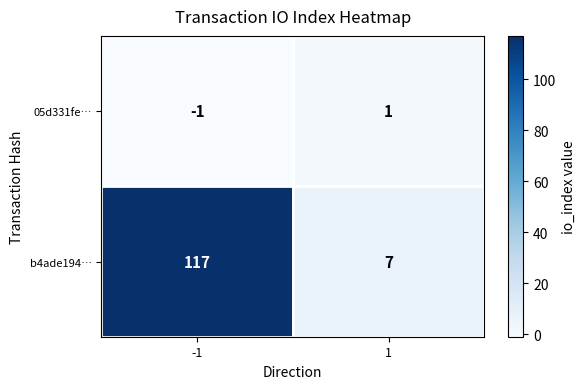

True or false: b4ade194… has a value of 3 at 1.

False